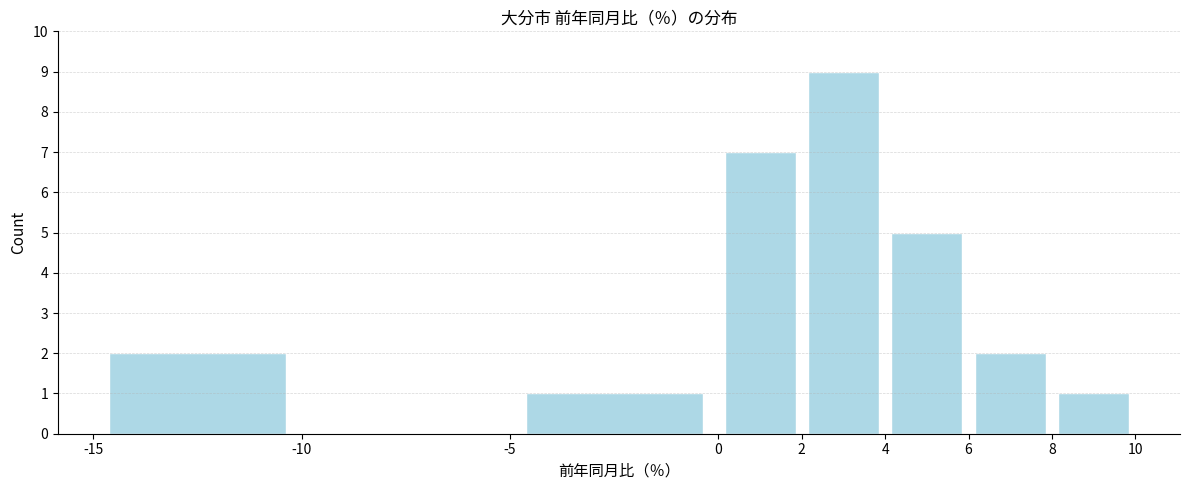

What is the height of the bar covering 8 to 10 on the x-axis? The values are not printed on the chart, so give them approximately, as read against the axis.

1